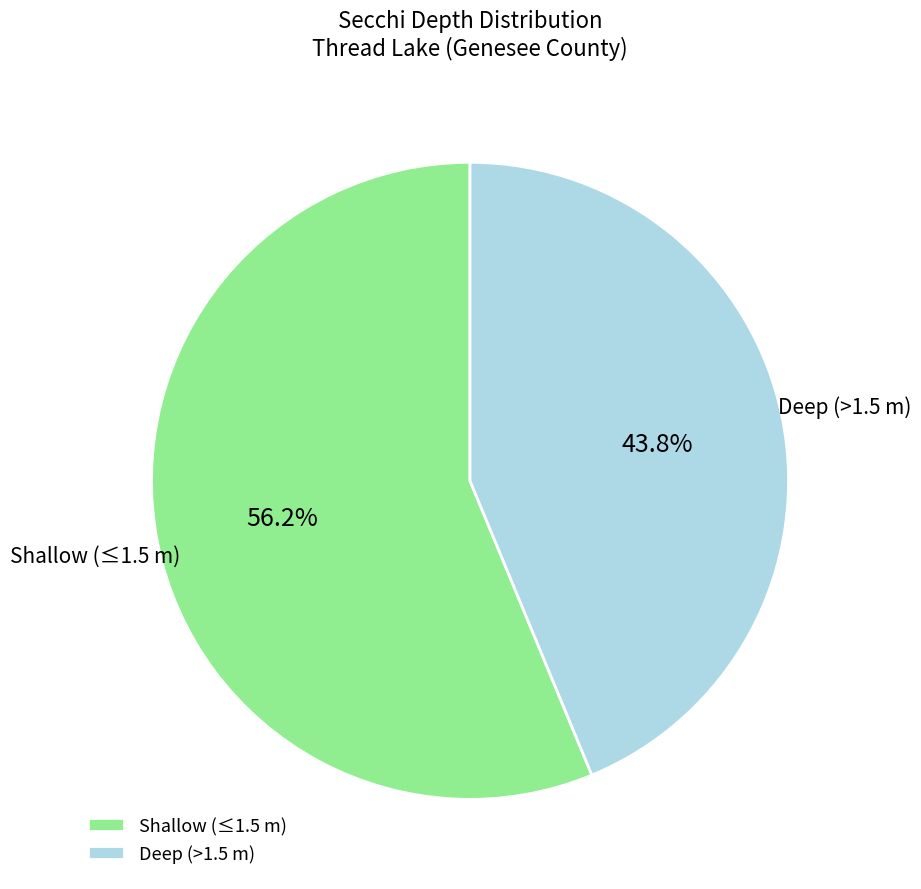

Which category has the biggest portion of the pie?

Shallow (≤1.5 m)